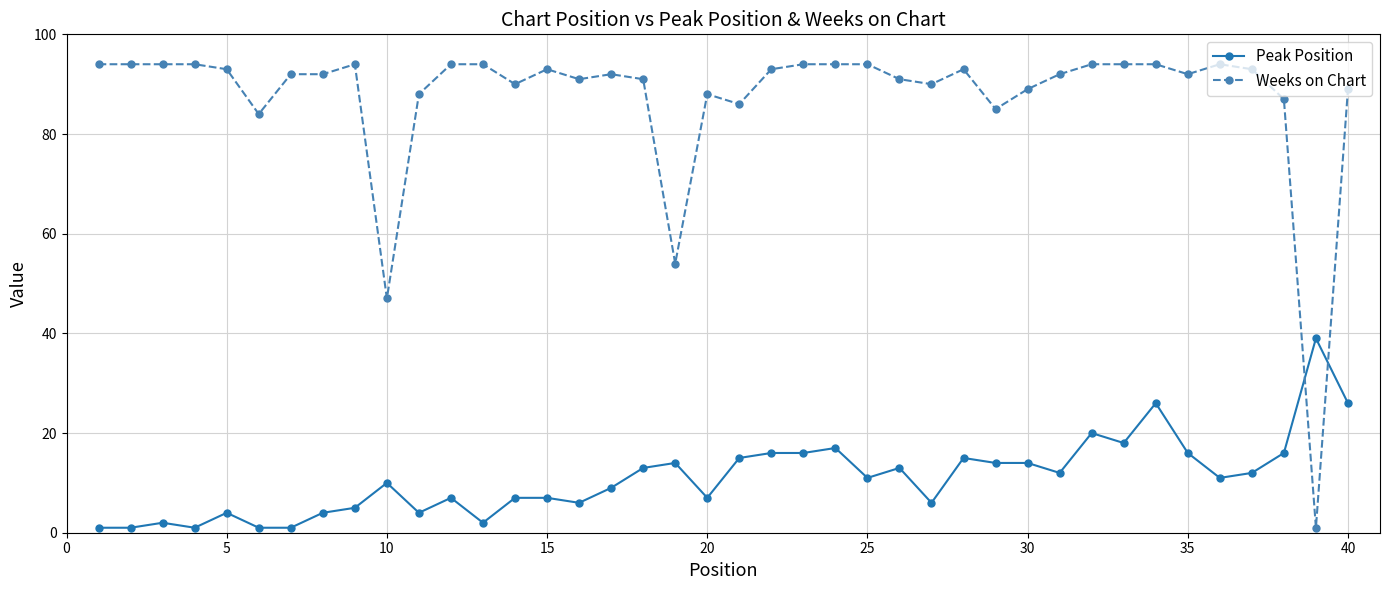

List the series in order of their peak value, highest first.

Weeks on Chart, Peak Position